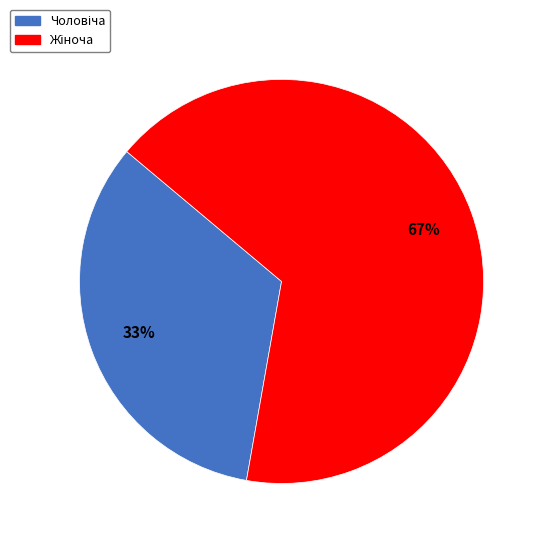

Does any single category account for the majority?

Yes